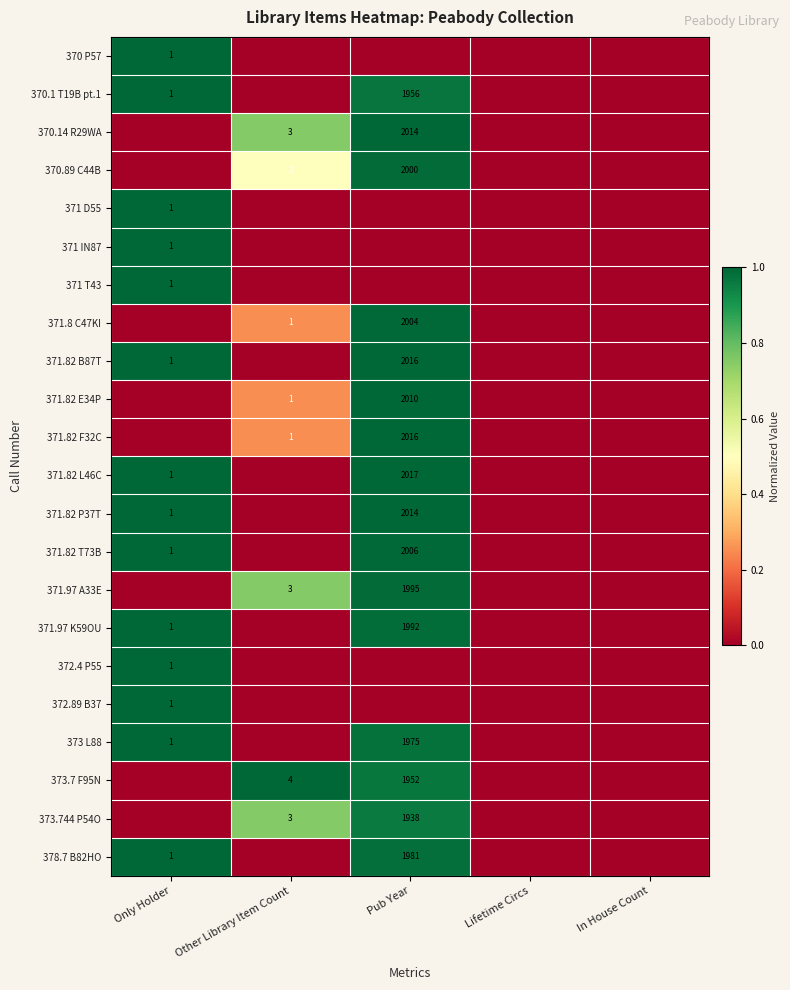

Is it true that 373.7 F95N equals 6 at Other Library Item Count?

False